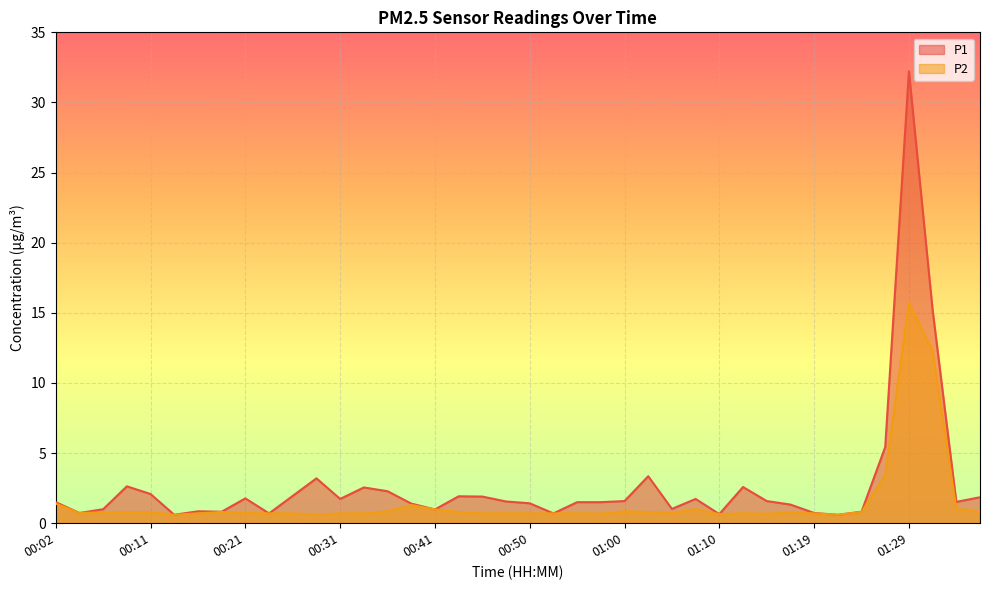

At how many categories does at least one series exceed 24?

1